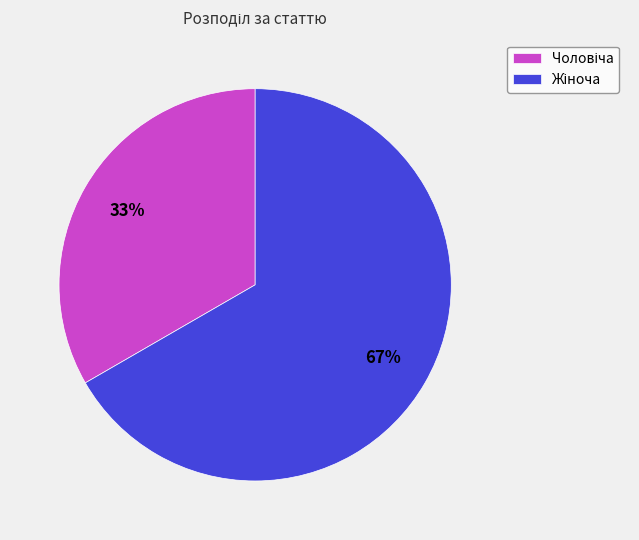

To the nearest percent, what is the average slice percentage?

50%